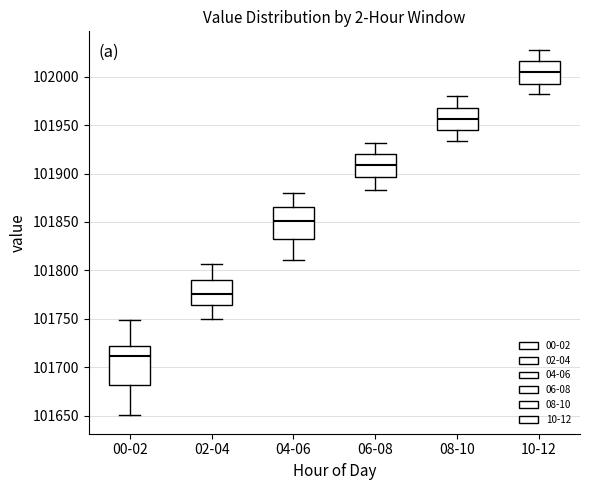

Which box has the highest median line?

10-12